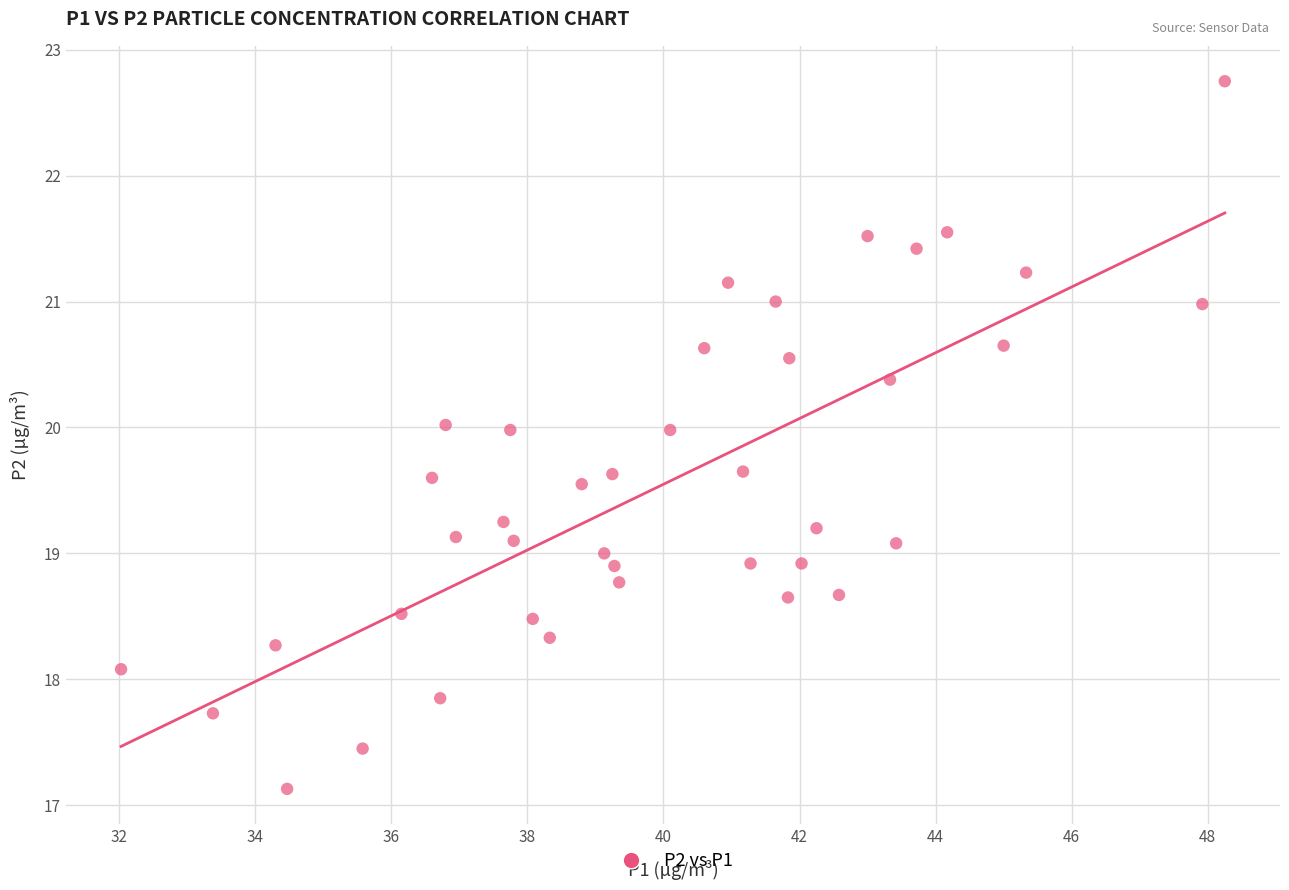

What is the range of Y values (max minus min)?

5.6